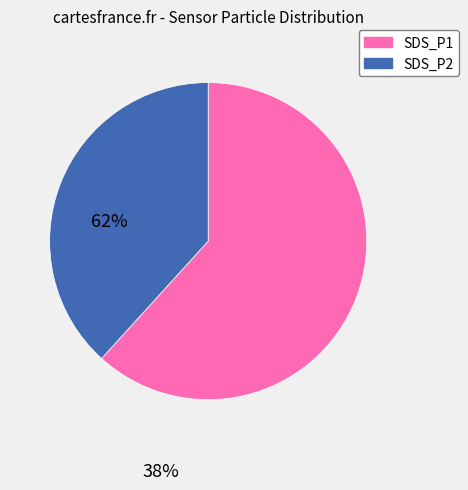

Count the number of slices in the pie.

2